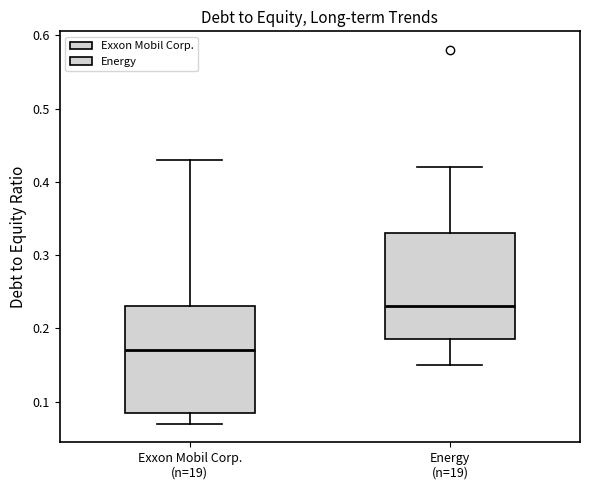

Reading left to right, read every box against the y-axis: the position of its median line, the range the box covers, and the ends of its whiskers. The values are not printed on the chart, so give them approximately, as read against the axis.

Exxon Mobil Corp. (n=19): median 0.17, box 0.09 to 0.23, whiskers 0.07 to 0.43
Energy (n=19): median 0.23, box 0.19 to 0.33, whiskers 0.15 to 0.42